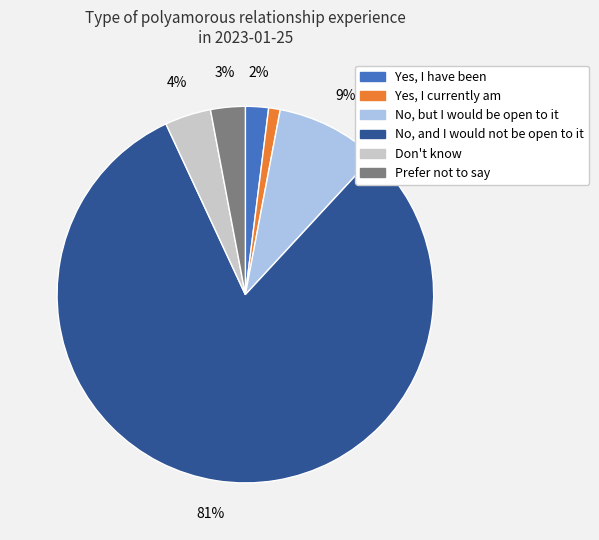

To the nearest percent, what is the difference between the No, but I would be open to it and Don't know slice percentages?

5%